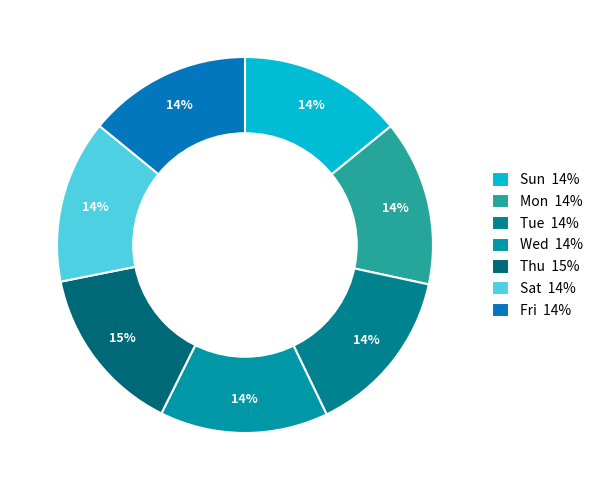

How many slices are in this pie chart?

7